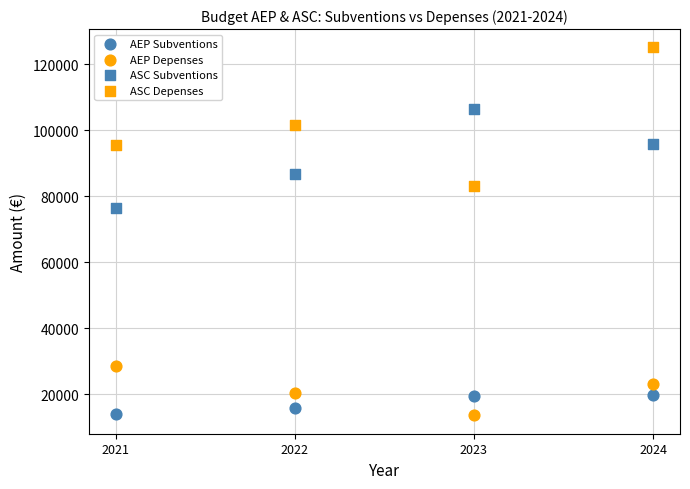

How many data points are displayed?

16